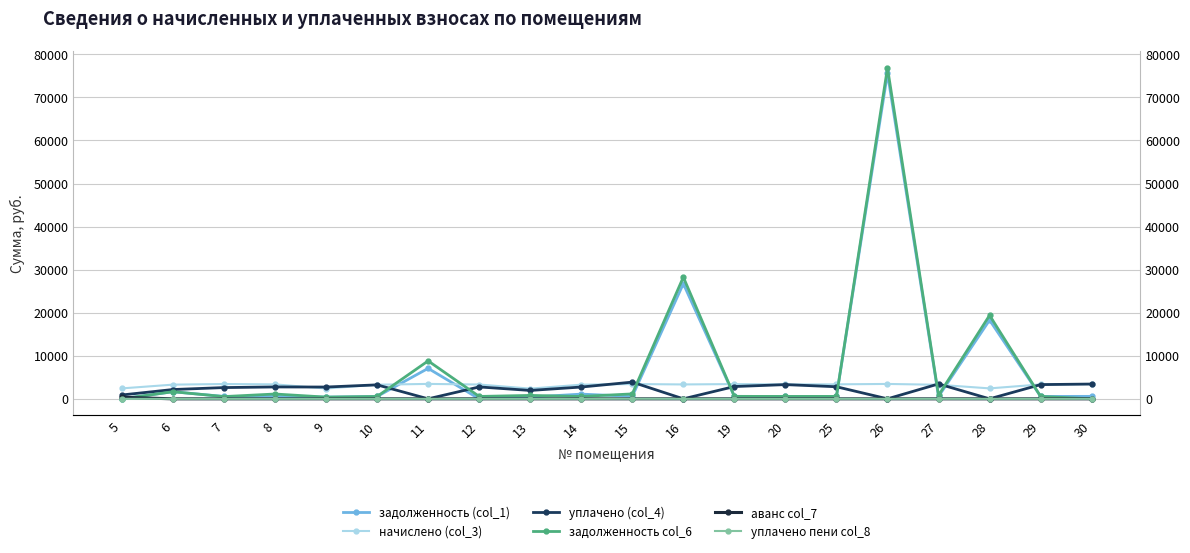

What are all the series names shown in the legend?

задолженность (col_1), начислено (col_3), уплачено (col_4), задолженность col_6, аванс col_7, уплачено пени col_8